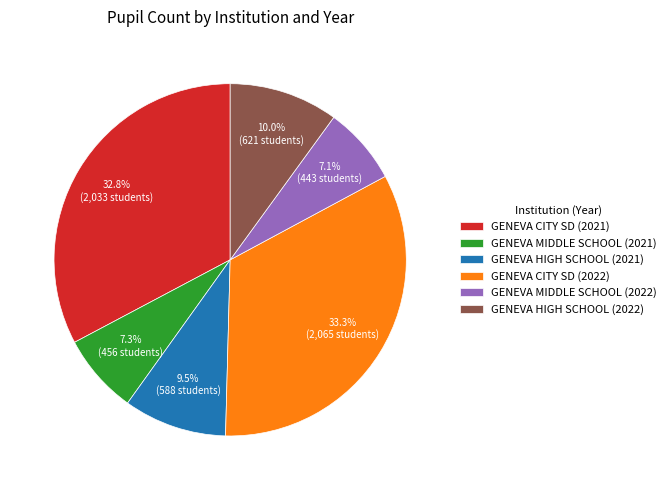

To the nearest percent, what is the average slice percentage?

17%